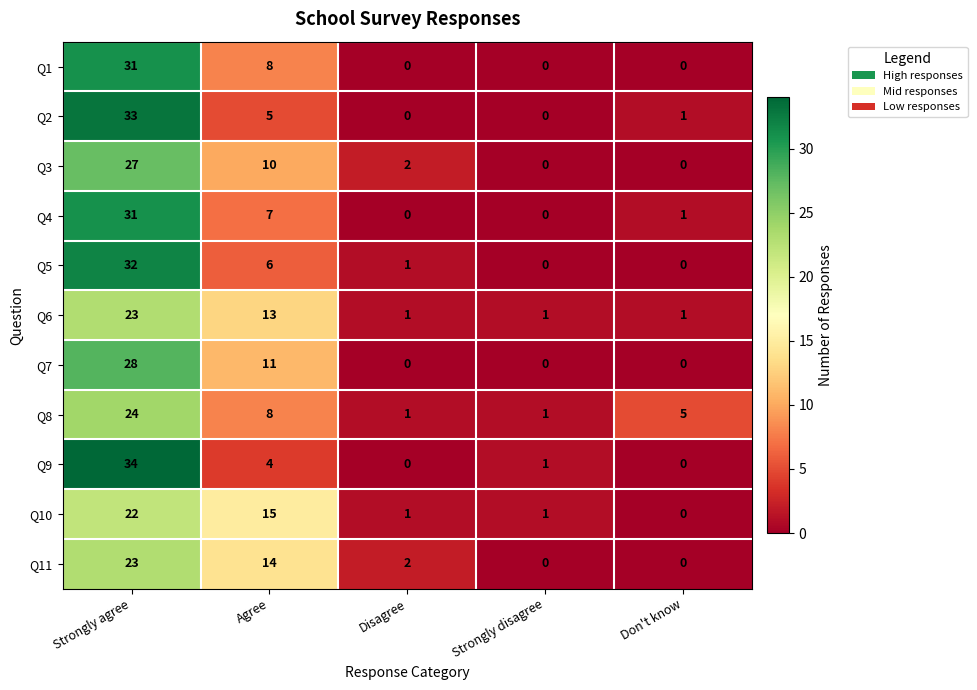

Where does the Q11 series first go above 2?

Strongly agree